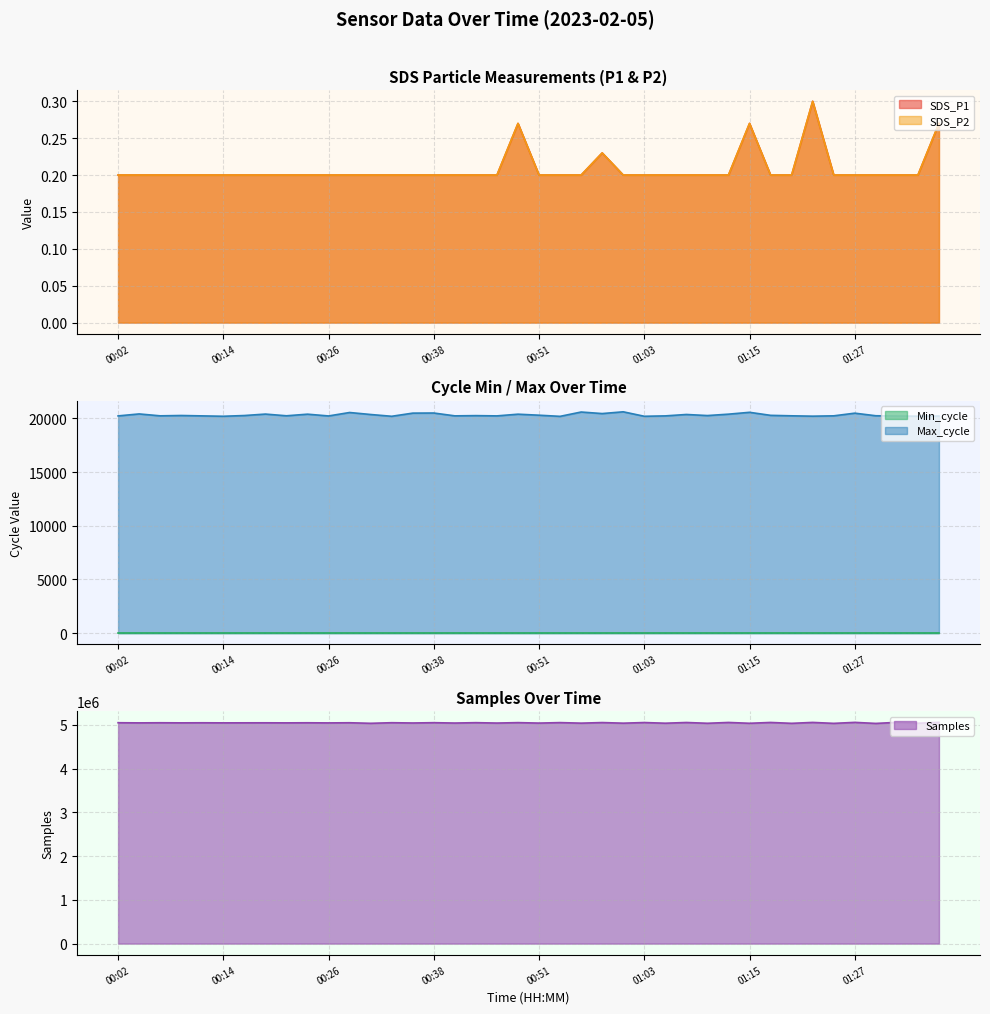

At which category does the chart reach its peak across all series?

01:37